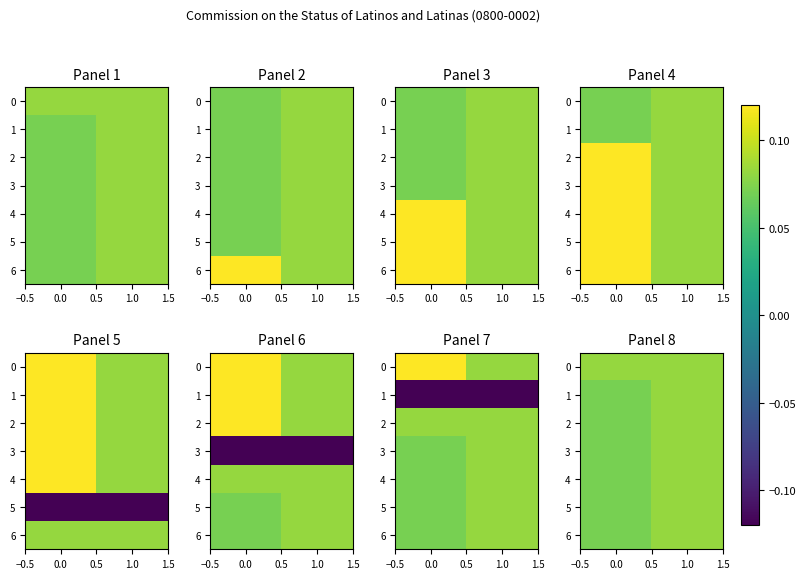

True or false: 5 has a value of 0.0 at 1.0.

False